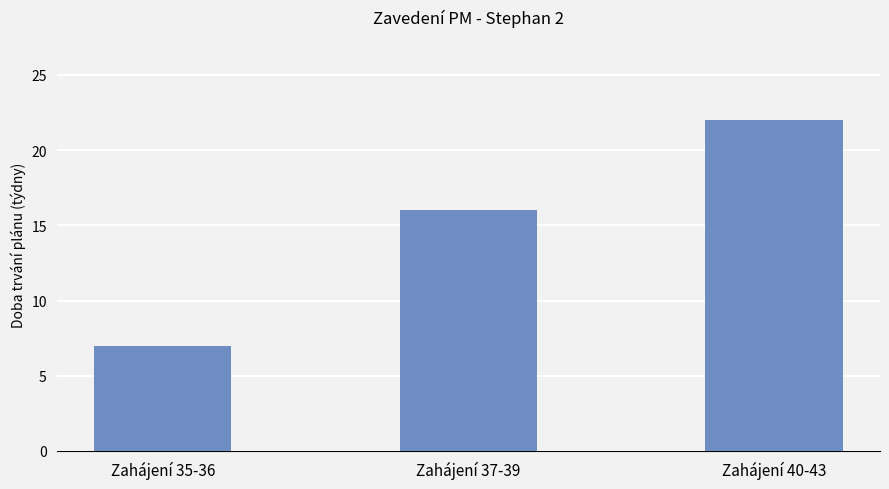

What is the greatest value displayed?

22